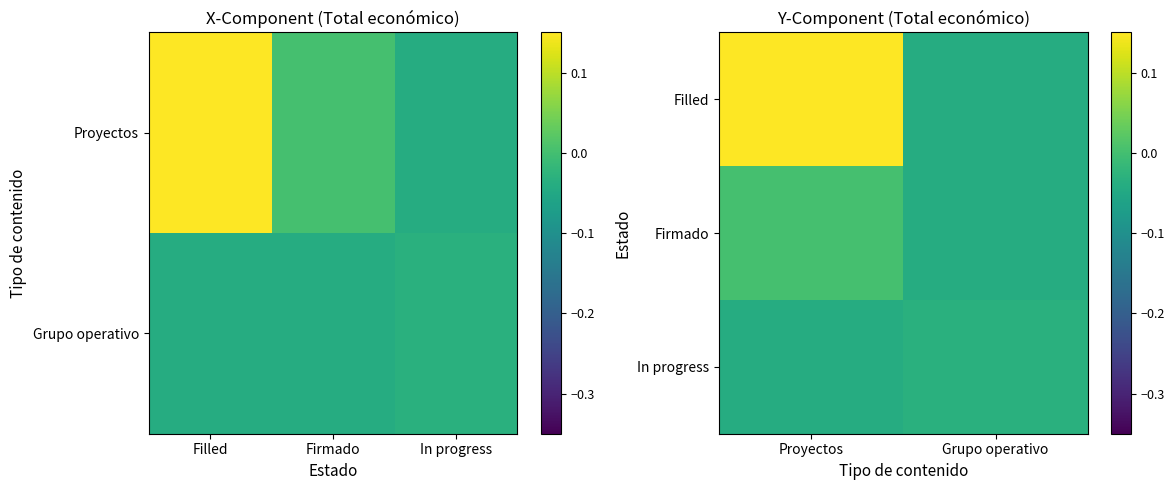

True or false: In progress has a value of -0.1 at Proyectos.

False